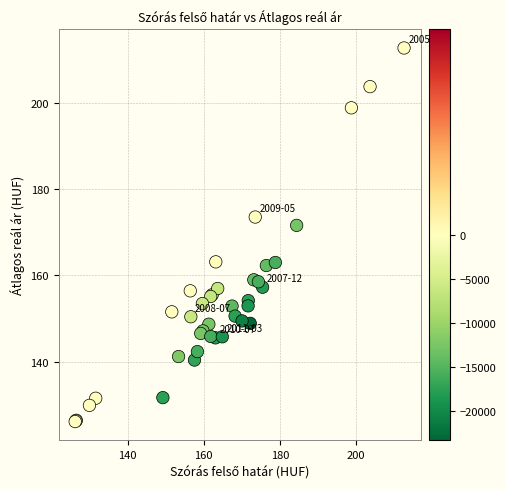

What Y value in the scatter plot is closest to 169?

171.6